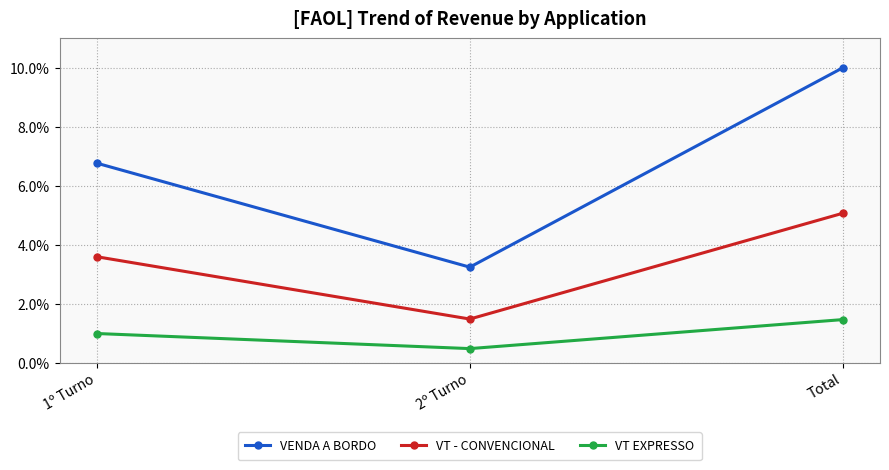

What is the spread (max minus min) of values at 2º Turno?

2.8